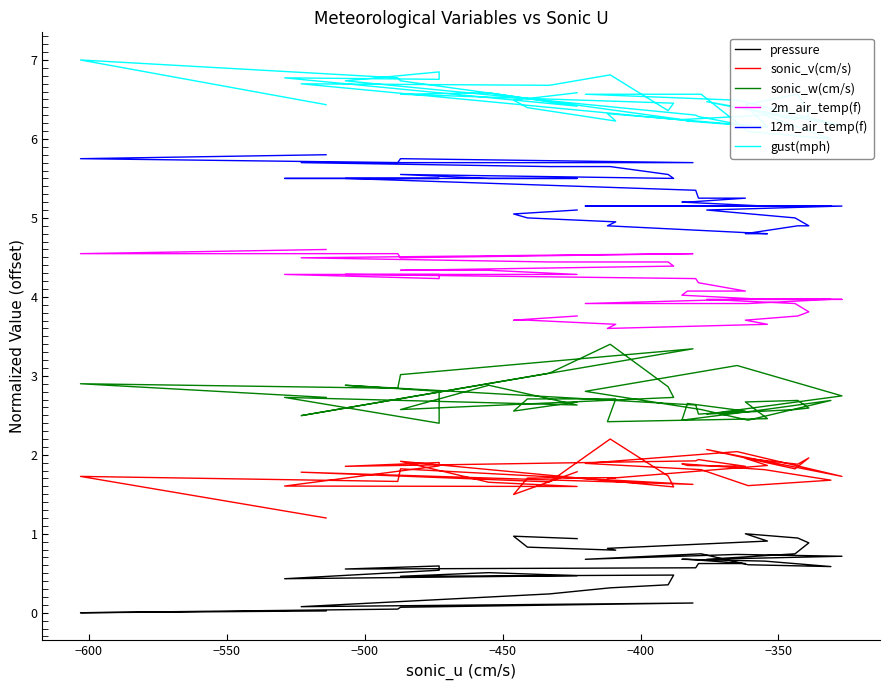

Where is the first local maximum for 12m_air_temp(f)?

−500